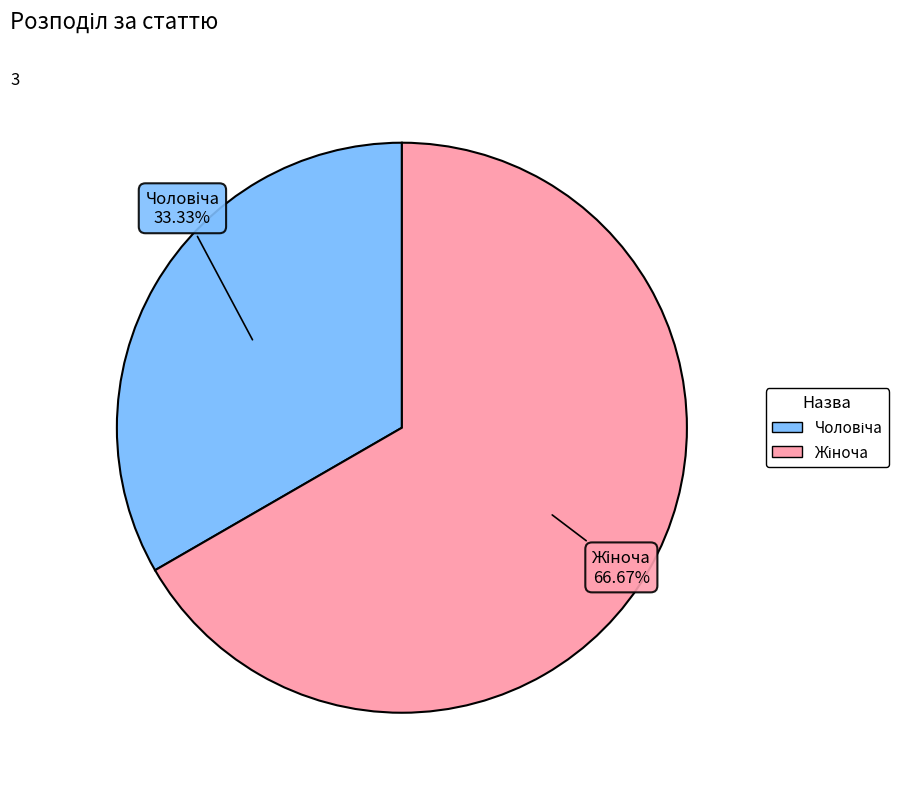

Is there any slice that represents more than half of the pie?

Yes